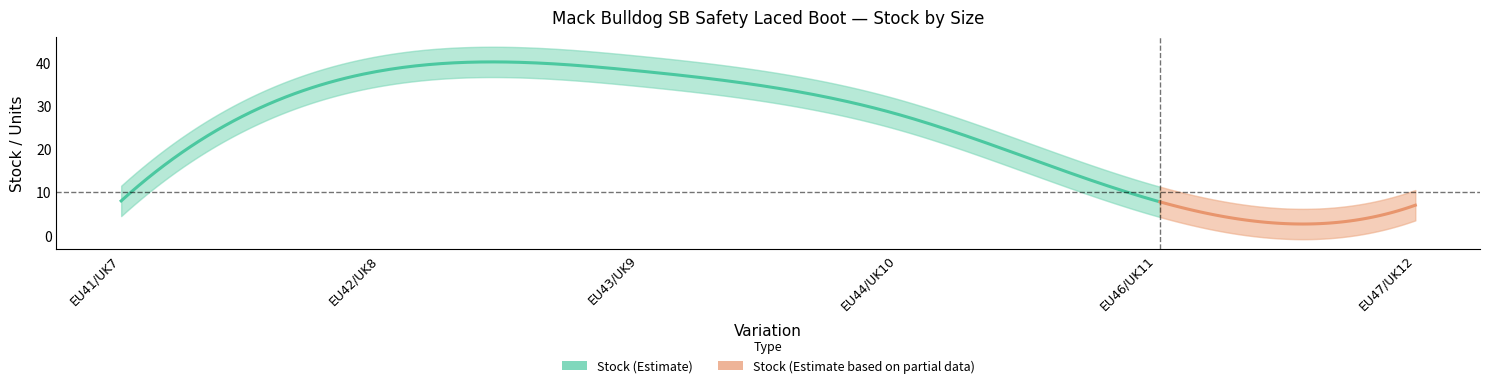

True or false: Stock has a value of 62.1 at EU42/UK8.

False